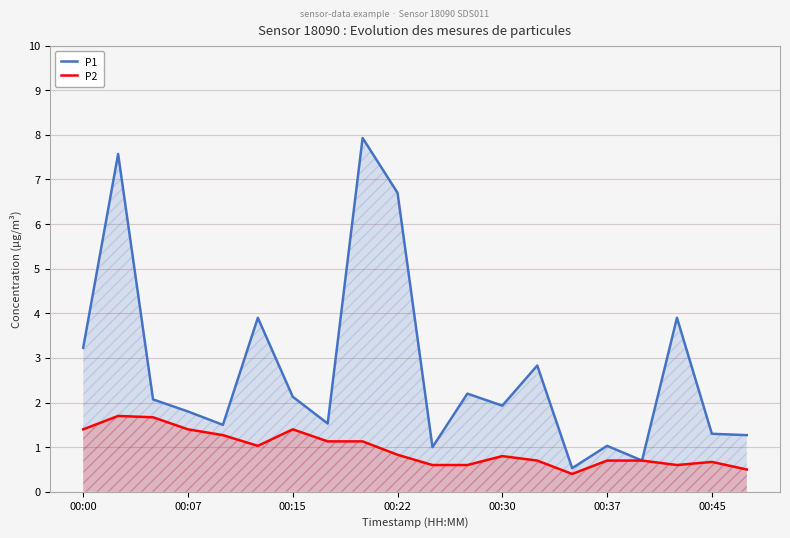

What are all the series names shown in the legend?

P1, P2